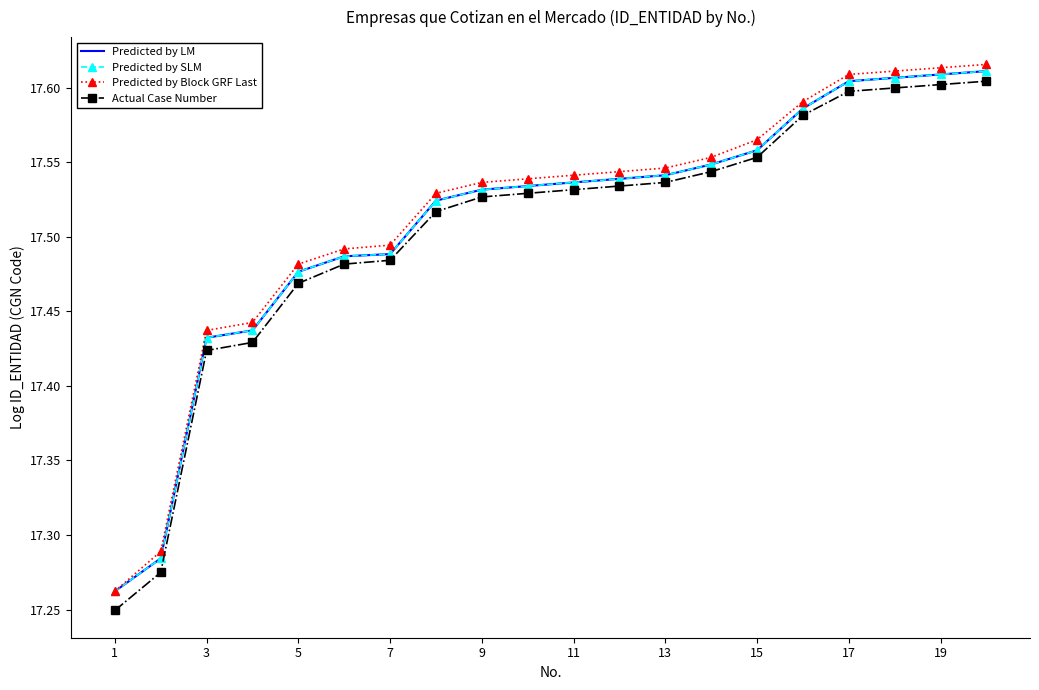

At how many categories does at least one series exceed 17?

20